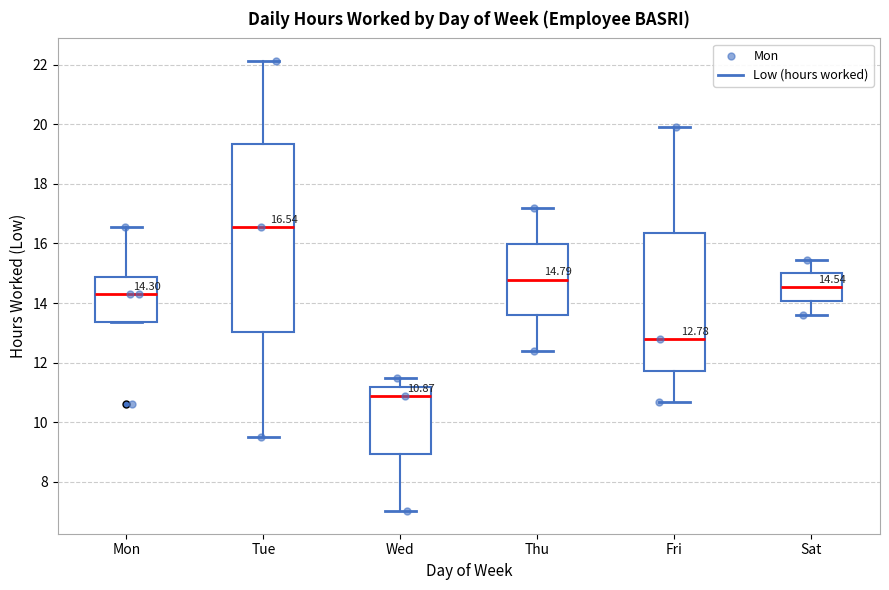

Which box's median line is the lowest?

Wed